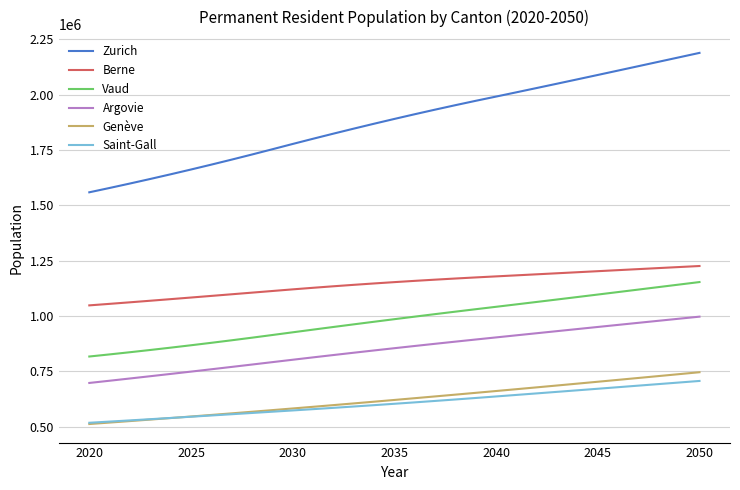

What is the lowest value of the Vaud series?

817294